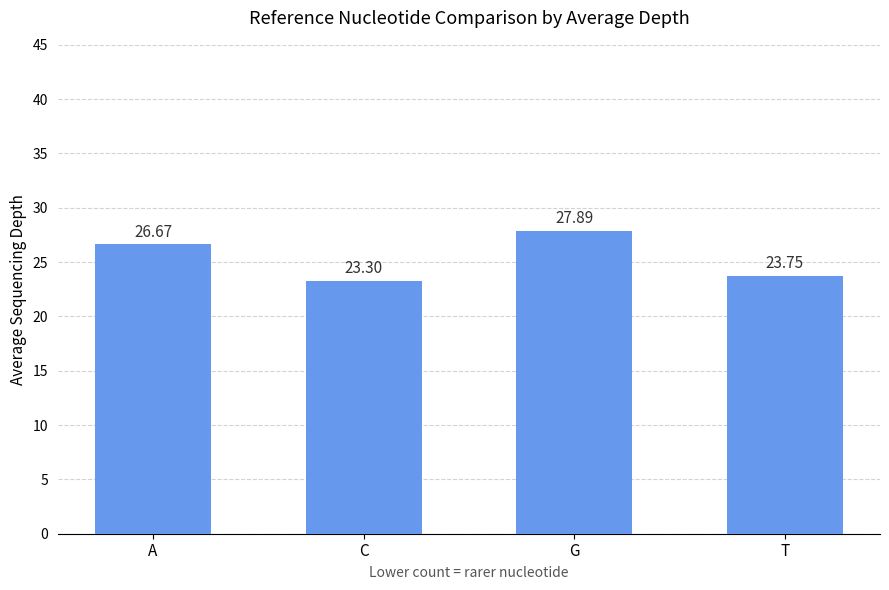

Is it true that the value at A is 17.7?

False